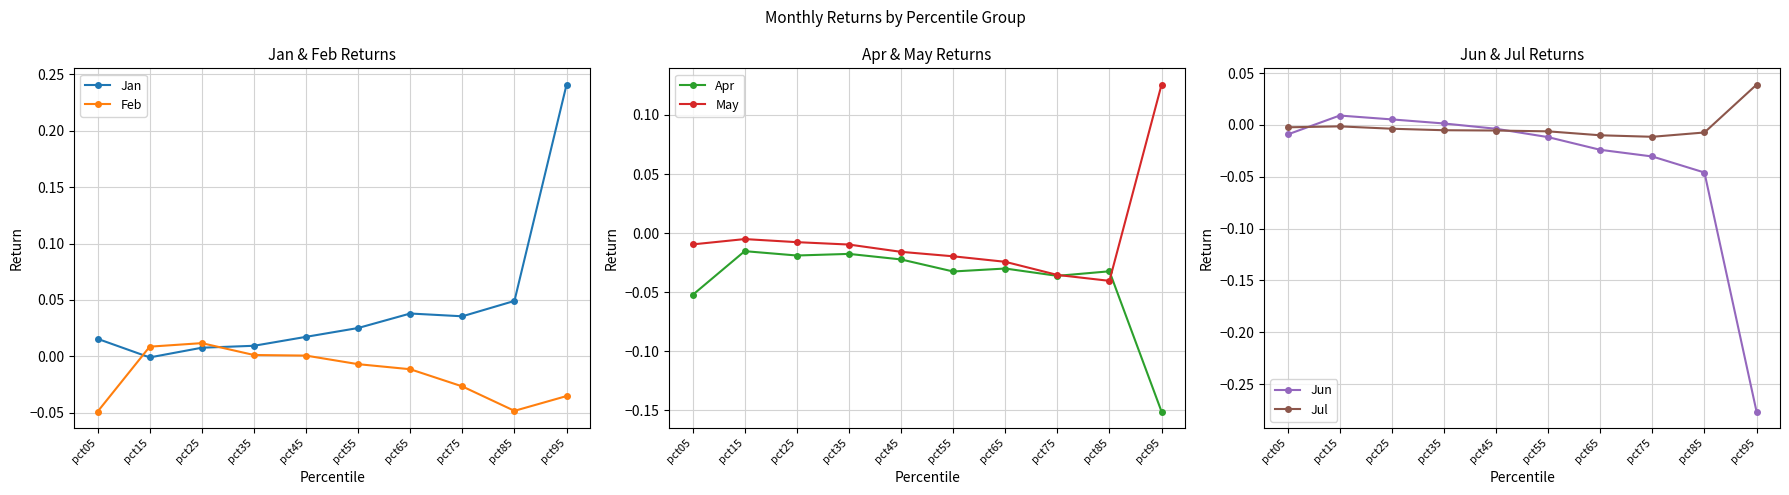

The value of May at pct25 is -0.0. True or false?

False